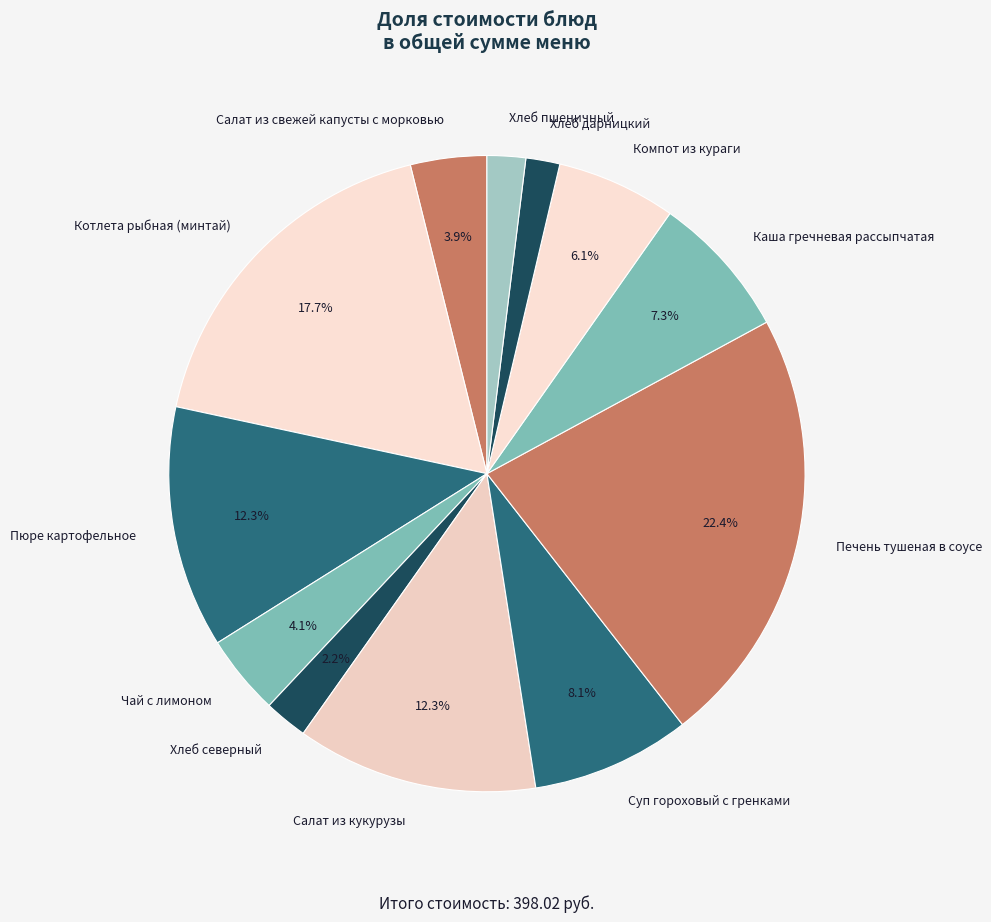

To the nearest percent, what is the difference between the largest and smallest slice percentages?

21%